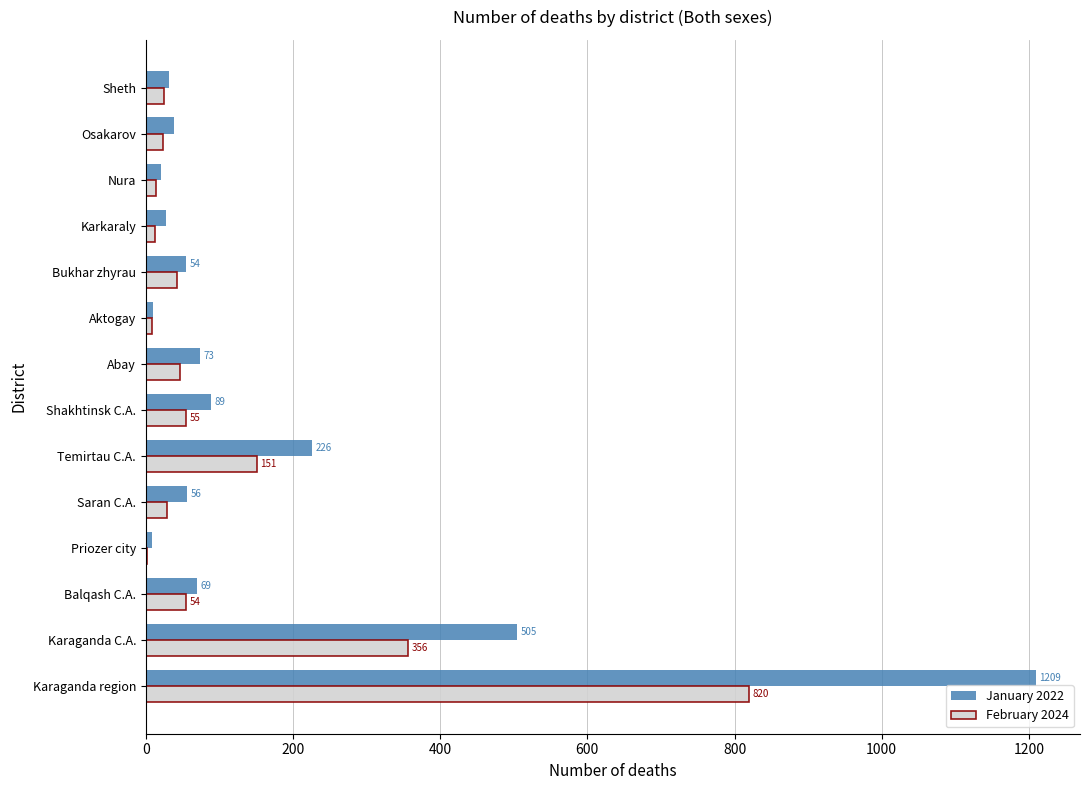

True or false: January 2022 has a value of 54 at Bukhar zhyrau.

True